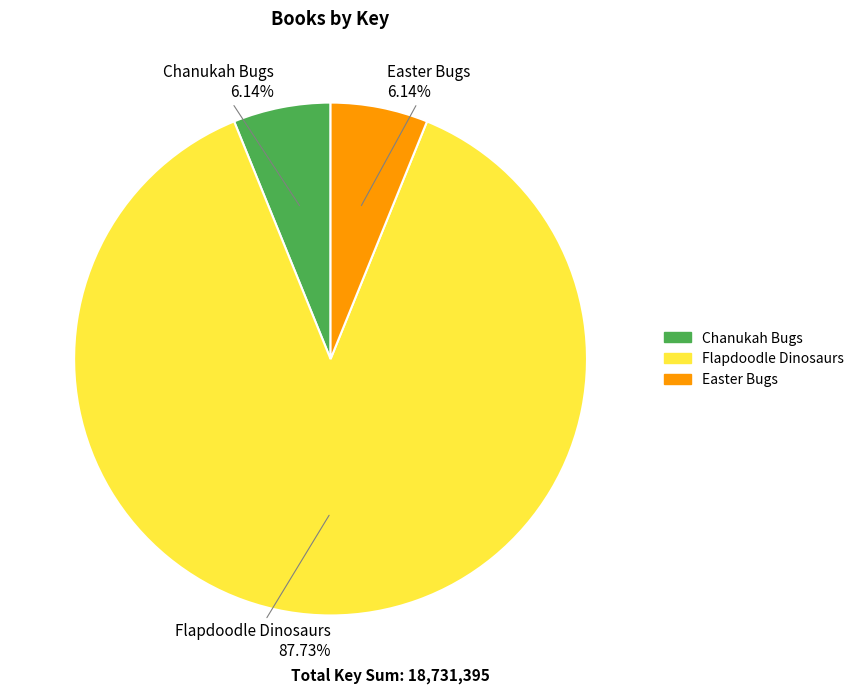

Approximately how many times larger is the value at Flapdoodle Dinosaurs compared to Easter Bugs?

14.3